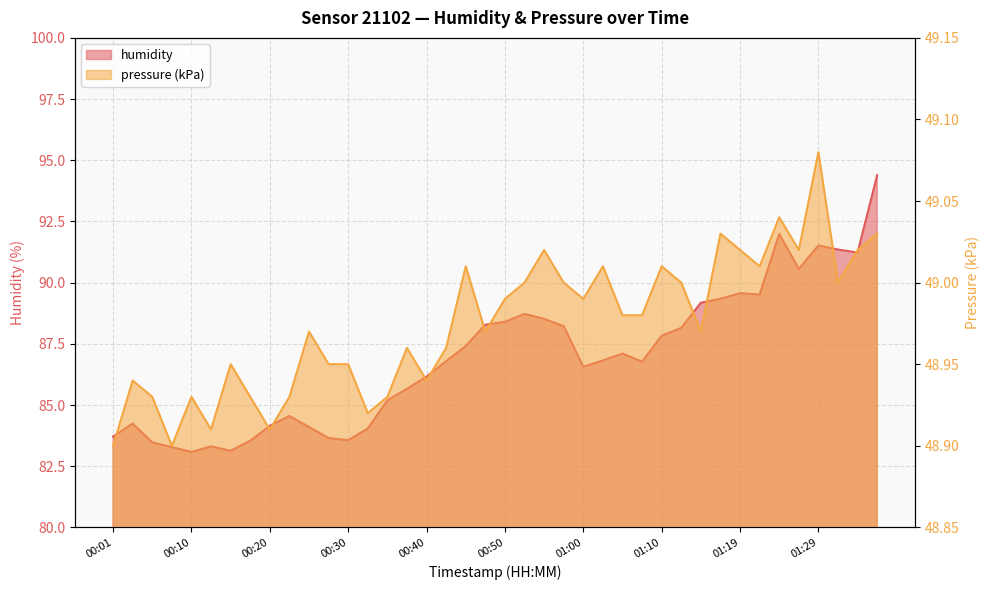

What is the total value across all series at 01:24?

141.0